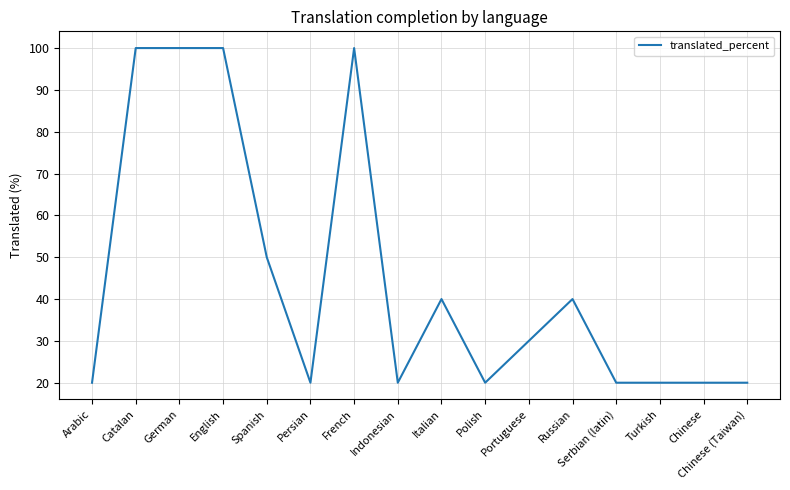

Approximately how many times larger is the value at Turkish compared to Polish?

1.0